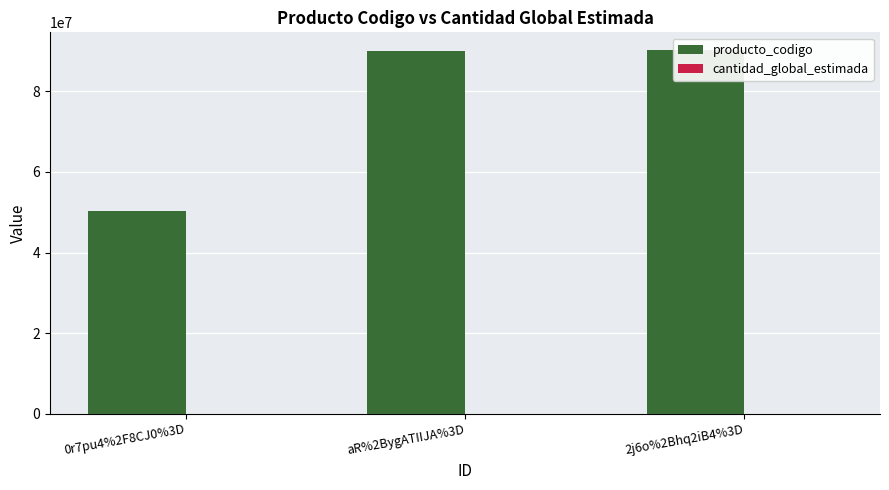

The cantidad_global_estimada series shows 2 at 0r7pu4%2F8CJ0%3D. True or false?

False